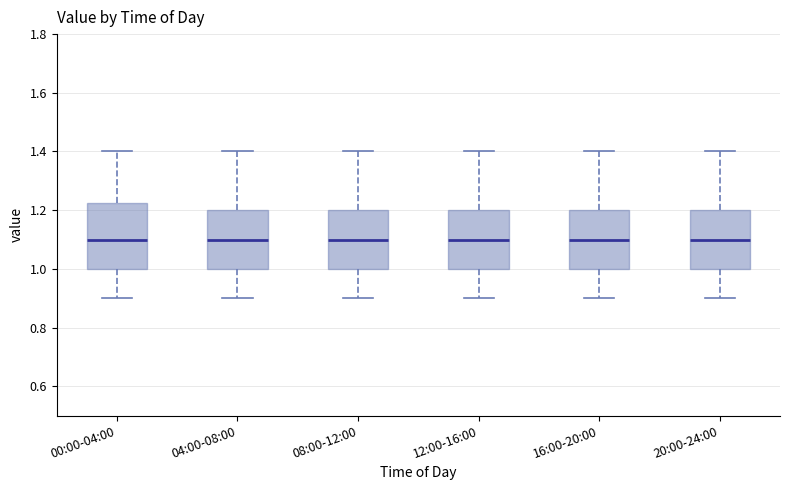

Reading left to right, transcribe this box plot: for each box, give where its median line is, the range the box spans, and where its two whiskers end, as read against the y-axis. The values are not printed on the chart, so give them approximately, as read against the axis.

00:00-04:00: median 1.10, box 1.00 to 1.22, whiskers 0.90 to 1.40
04:00-08:00: median 1.10, box 1.00 to 1.20, whiskers 0.90 to 1.40
08:00-12:00: median 1.10, box 1.00 to 1.20, whiskers 0.90 to 1.40
12:00-16:00: median 1.10, box 1.00 to 1.20, whiskers 0.90 to 1.40
16:00-20:00: median 1.10, box 1.00 to 1.20, whiskers 0.90 to 1.40
20:00-24:00: median 1.10, box 1.00 to 1.20, whiskers 0.90 to 1.40